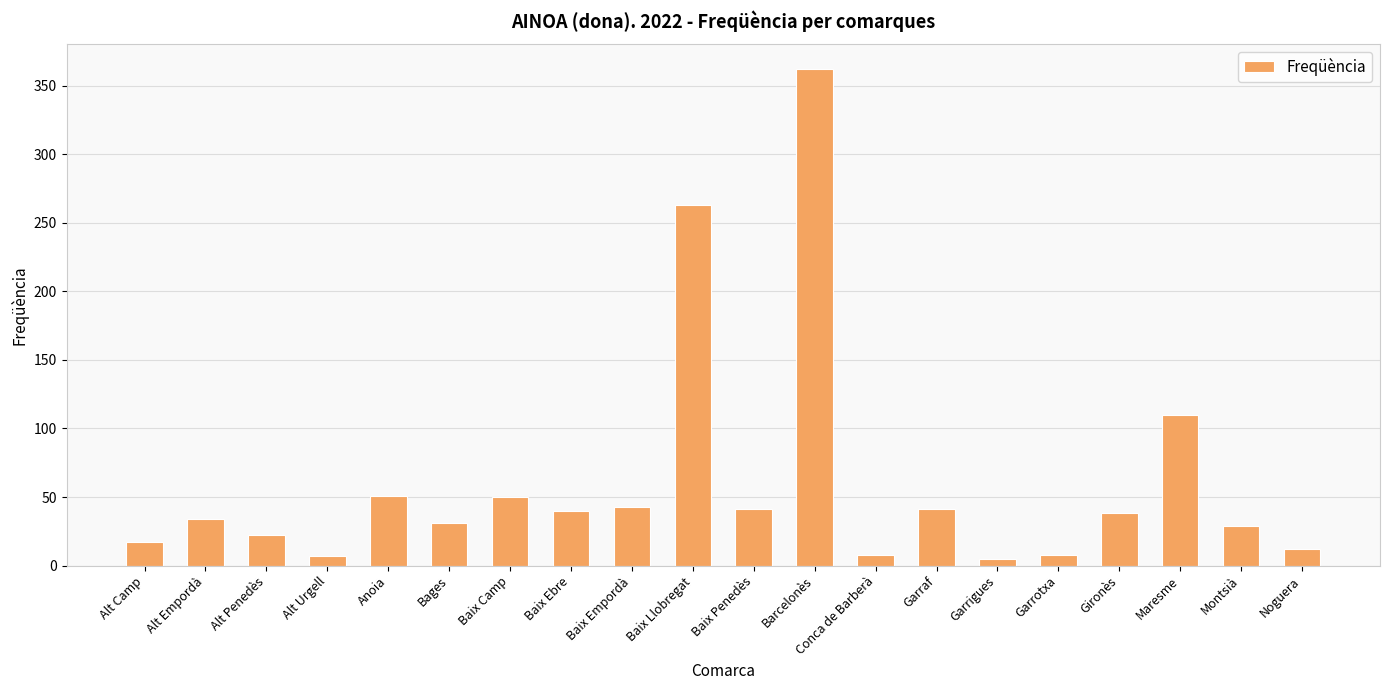

What position from the right is Alt Empordà?

19